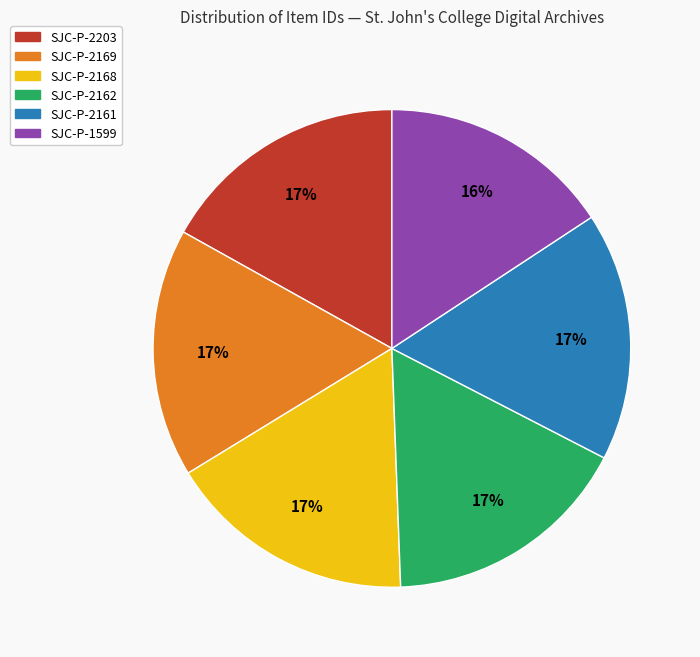

What is the ratio of the value at SJC-P-2203 to the value at SJC-P-2168?

1.0